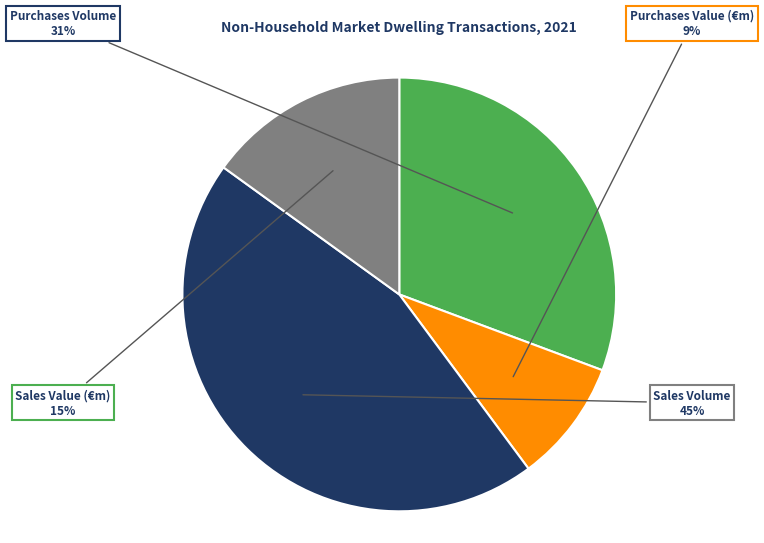

To the nearest percent, what is the difference between the largest and smallest slice percentages?

36%